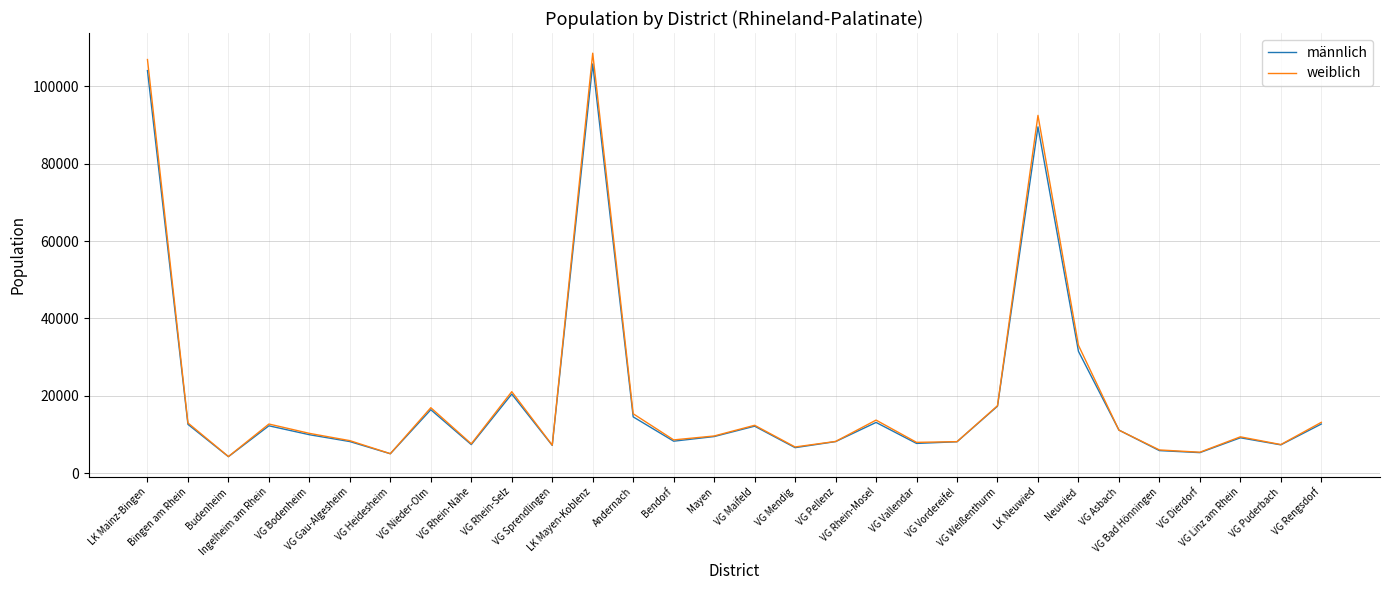

Does the chart have visible grid lines?

Yes